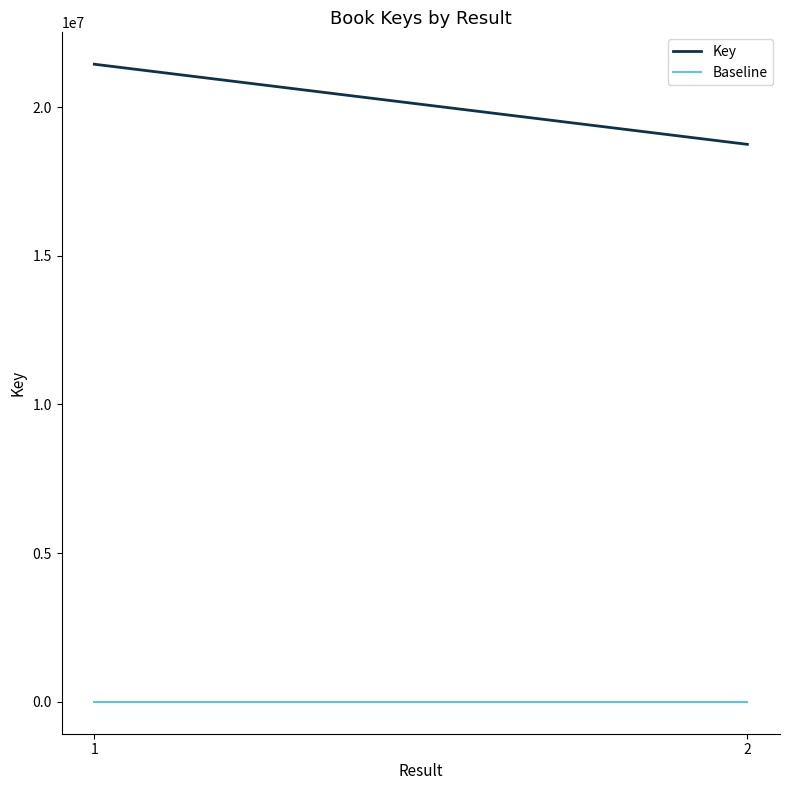

What are all the series names shown in the legend?

Key, Baseline